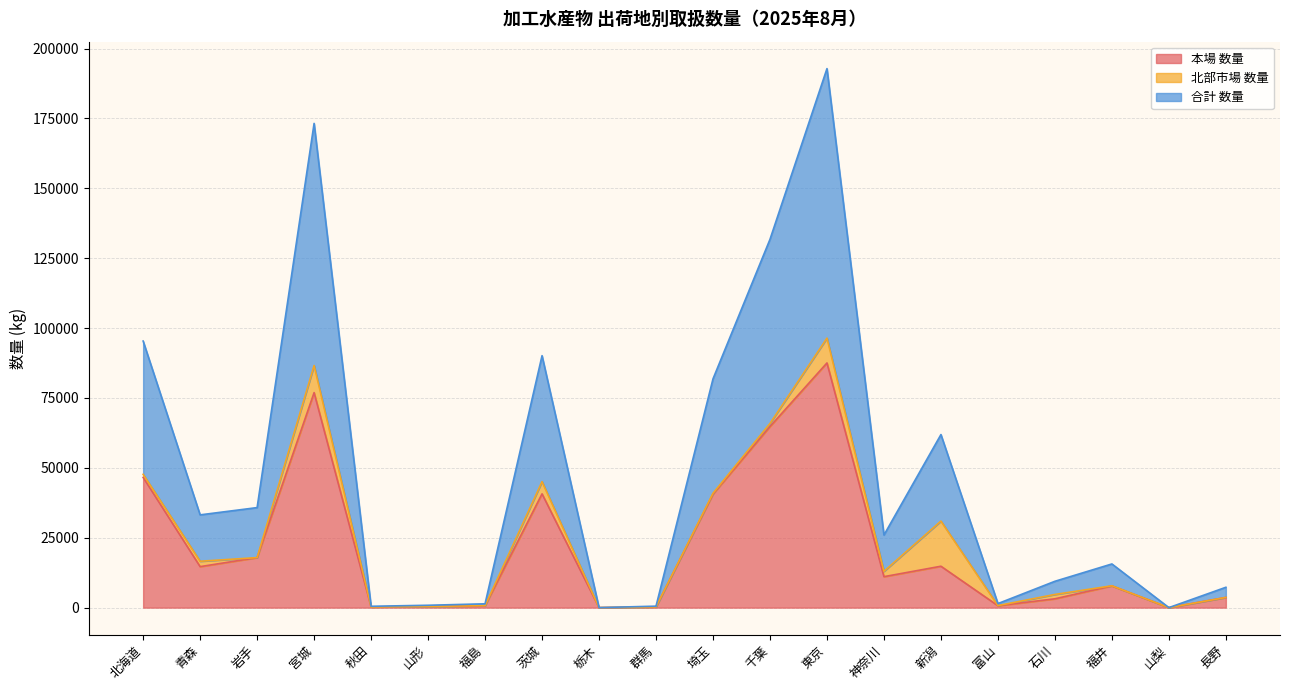

At which category is the sum across all series the highest?

東京